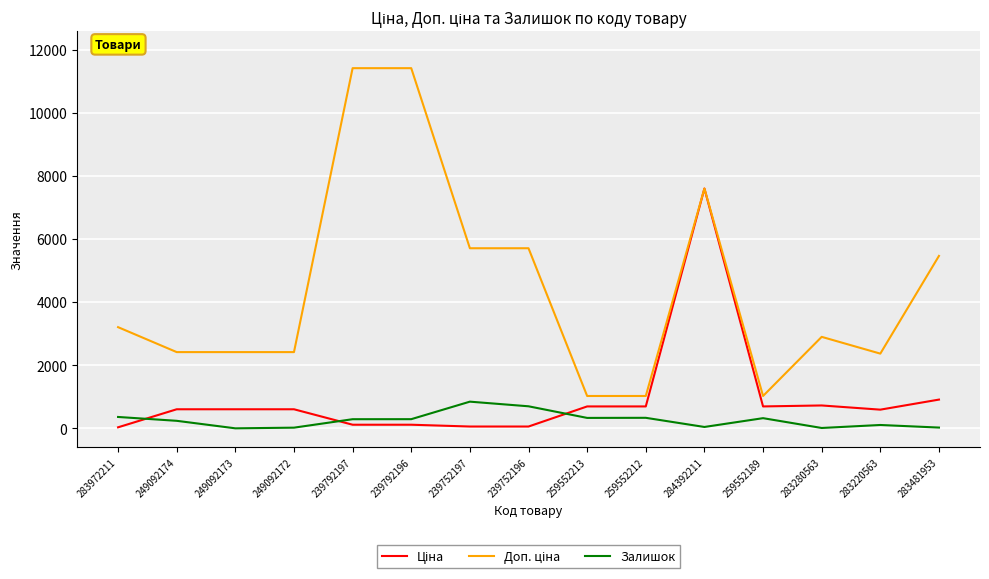

What is the greatest value displayed?

11410.0